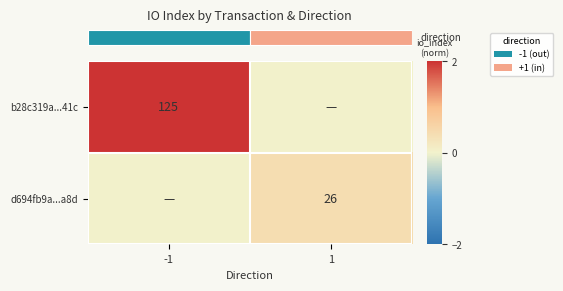

Is the value of row_0 at 1 greater than the value of row_1 at 1?

No